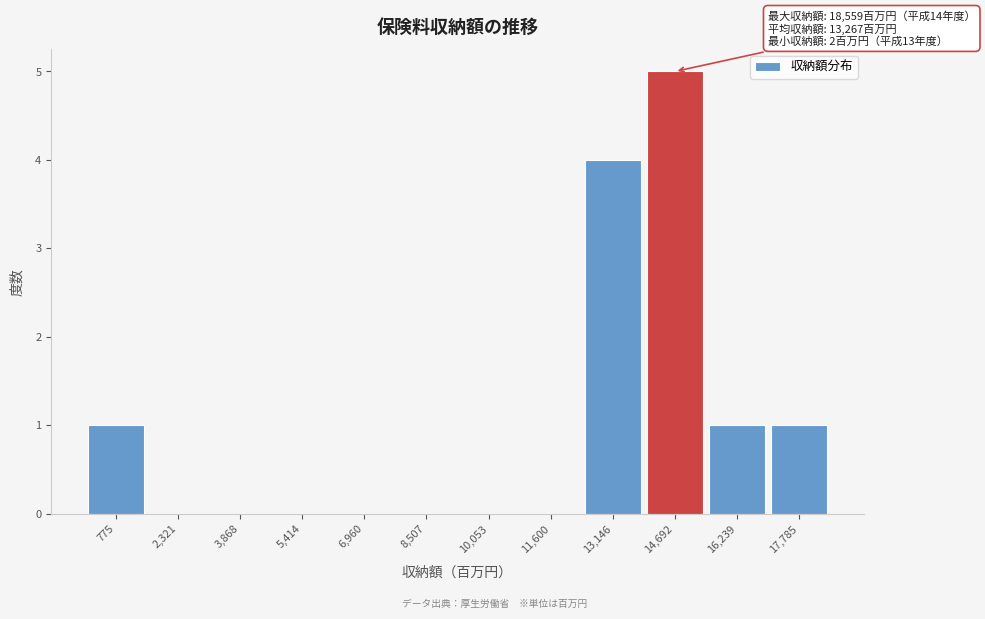

Over which range of the x-axis is the bar tallest?

14000 to 15400